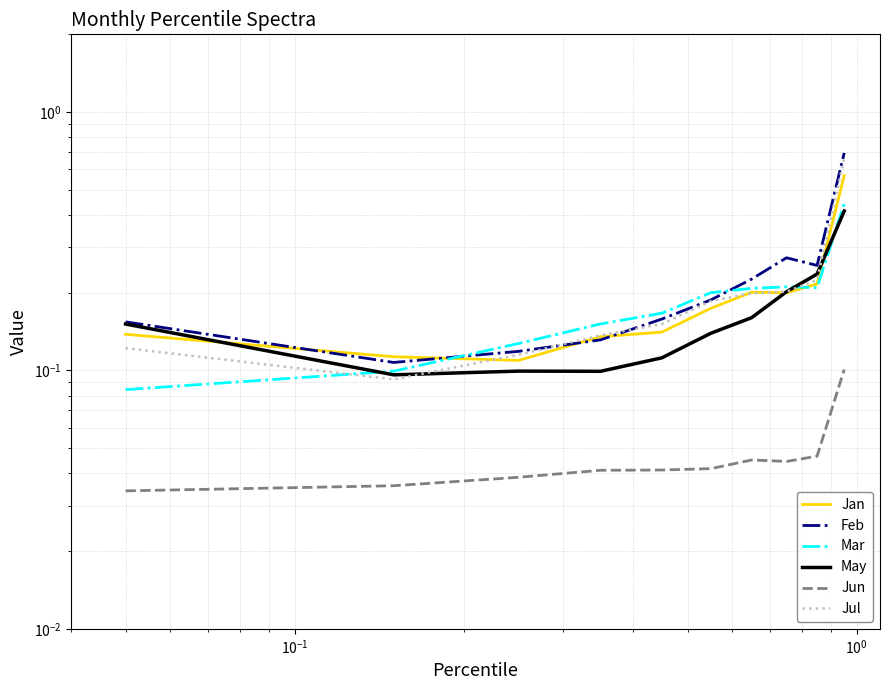

Count the number of categories in the chart.

10